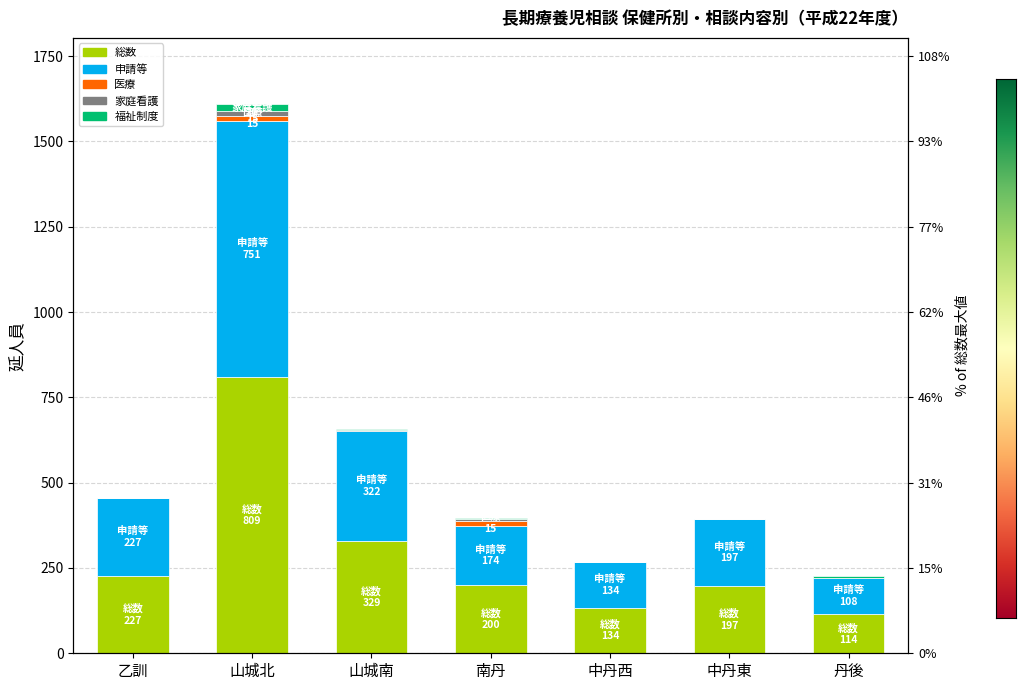

How many series are shown in this chart?

5